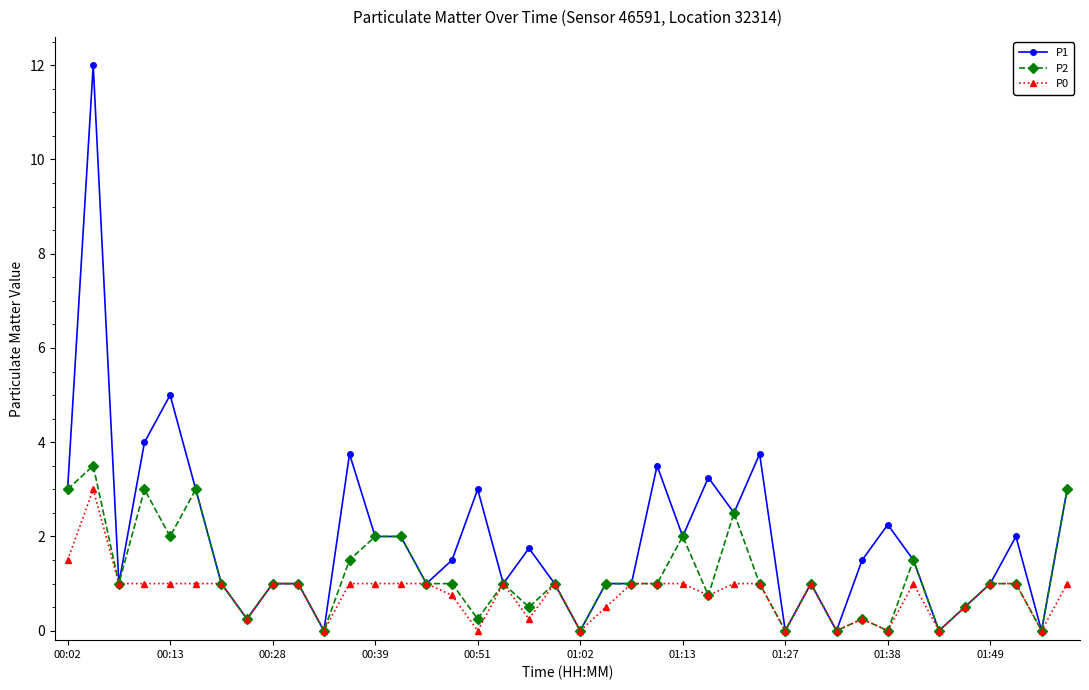

What is the difference between the maximum and minimum values in the P1 series?

12.0